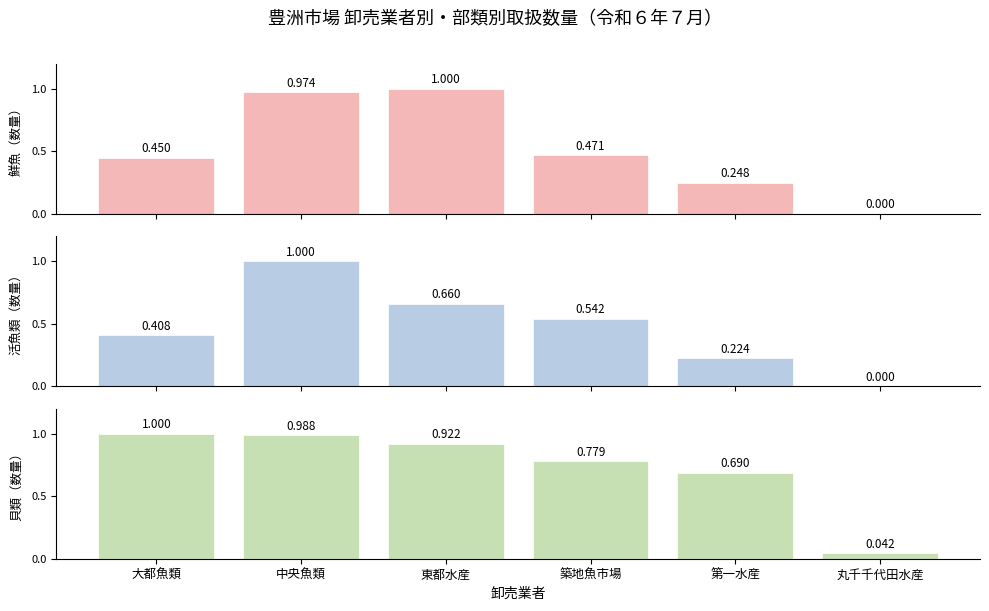

Reading left to right, what are all the values shown in this chart?

鮮魚（数量）: 0.4	1.0	1.0	0.5	0.2	0.0
活魚類（数量）: 0.4	1.0	0.7	0.5	0.2	0.0
貝類（数量）: 1.0	1.0	0.9	0.8	0.7	0.0